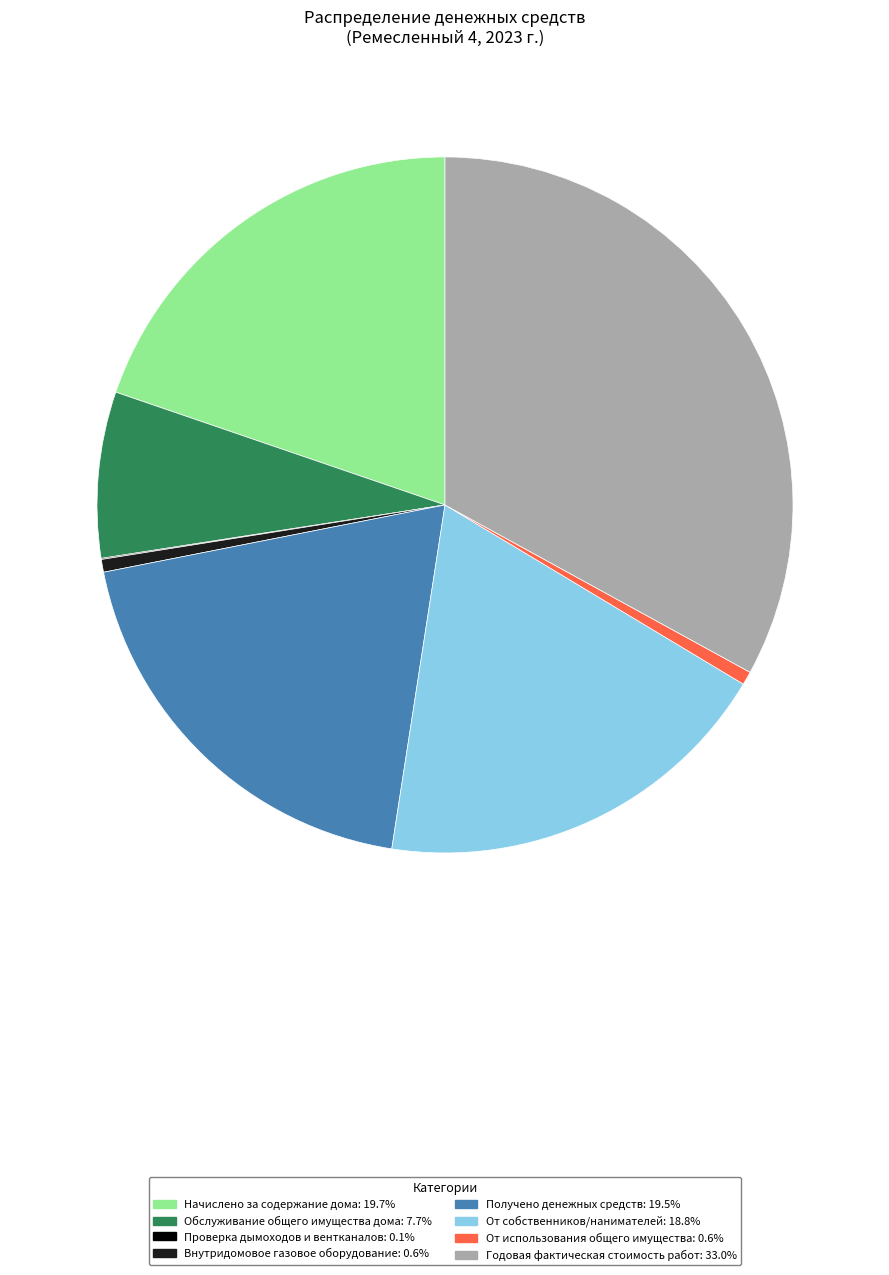

Combined, do Годовая фактическая стоимость работ and Получено денежных средств account for over 50%?

Yes